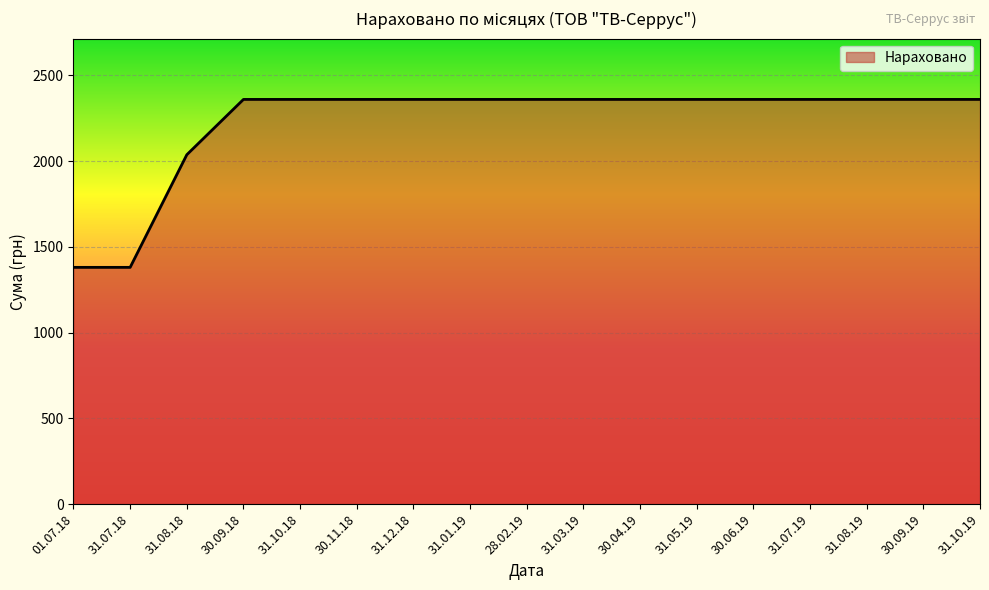

Is it true that the value at 01.07.18 is 748.8?

False